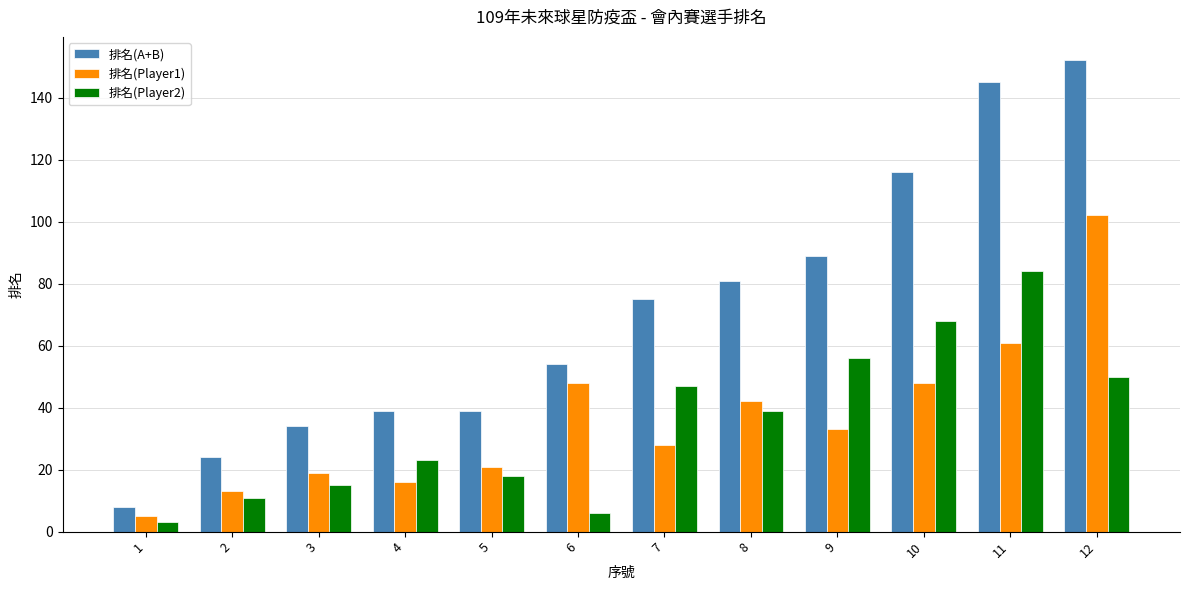

At how many categories does at least one series exceed 93?

3